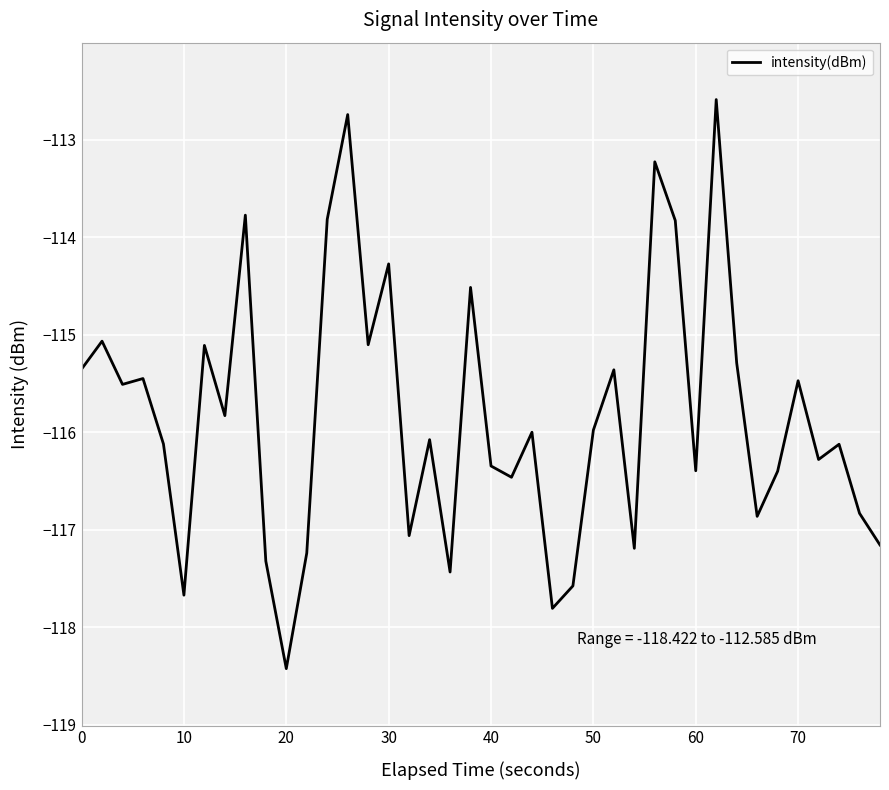

What is the maximum value shown in the chart?

-112.6